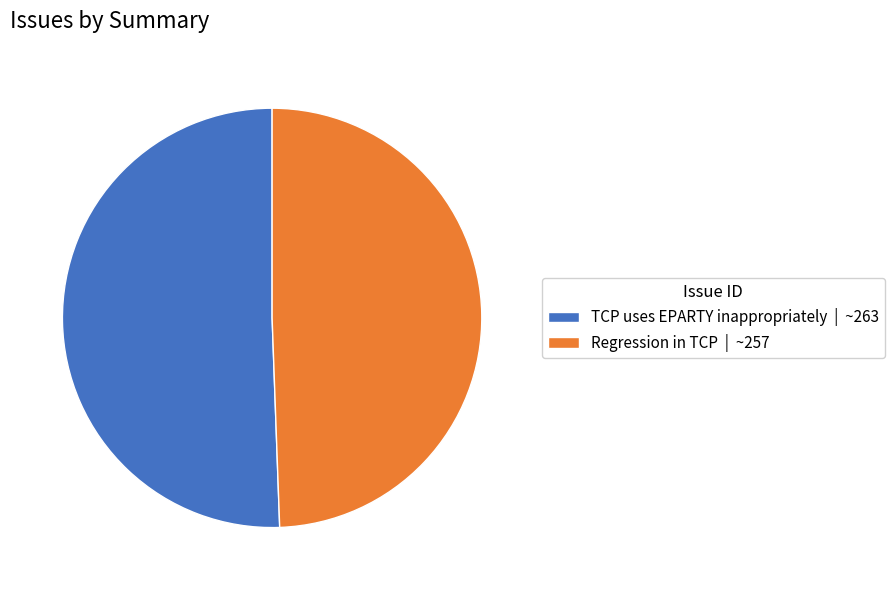

How many slices are in this pie chart?

2